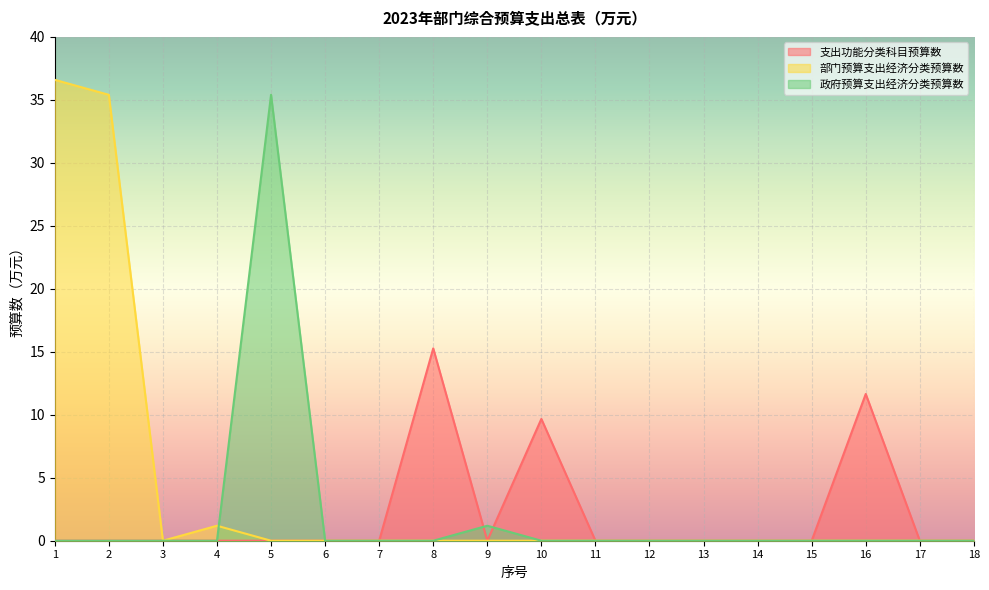

Where do 政府预算支出经济分类预算数 and 支出功能分类科目预算数 first cross each other?

8 and 9